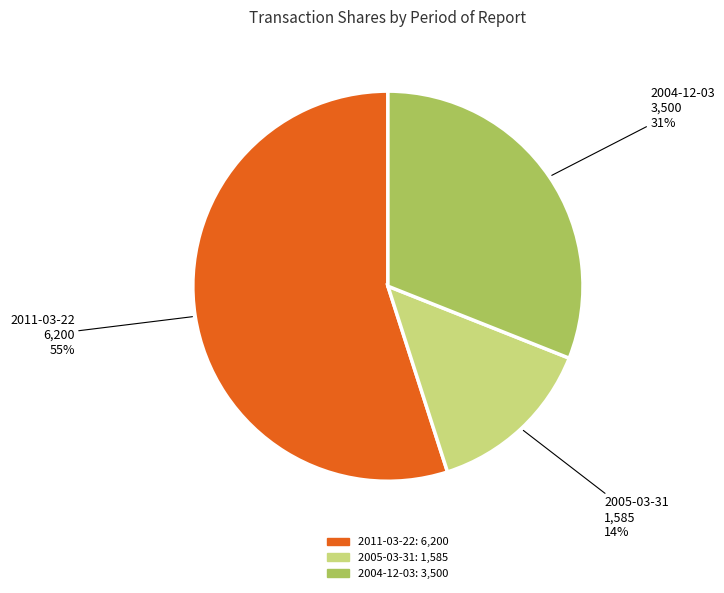

What is the largest slice in the pie chart?

2011-03-22